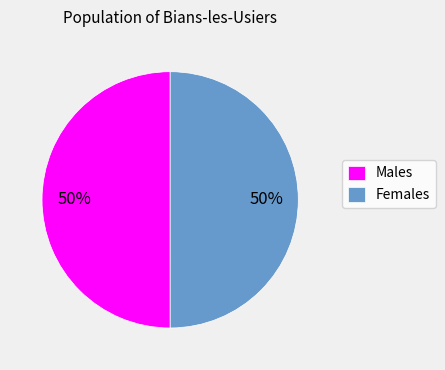

Do Males and Females together represent more than half of the pie?

Yes